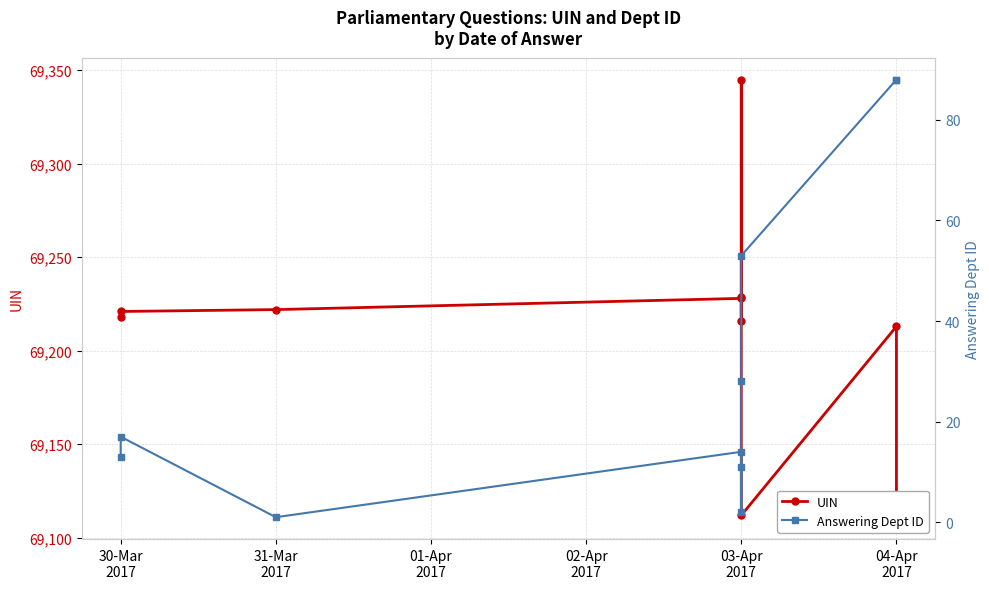

Is this an area chart (filled region under the line)?

No